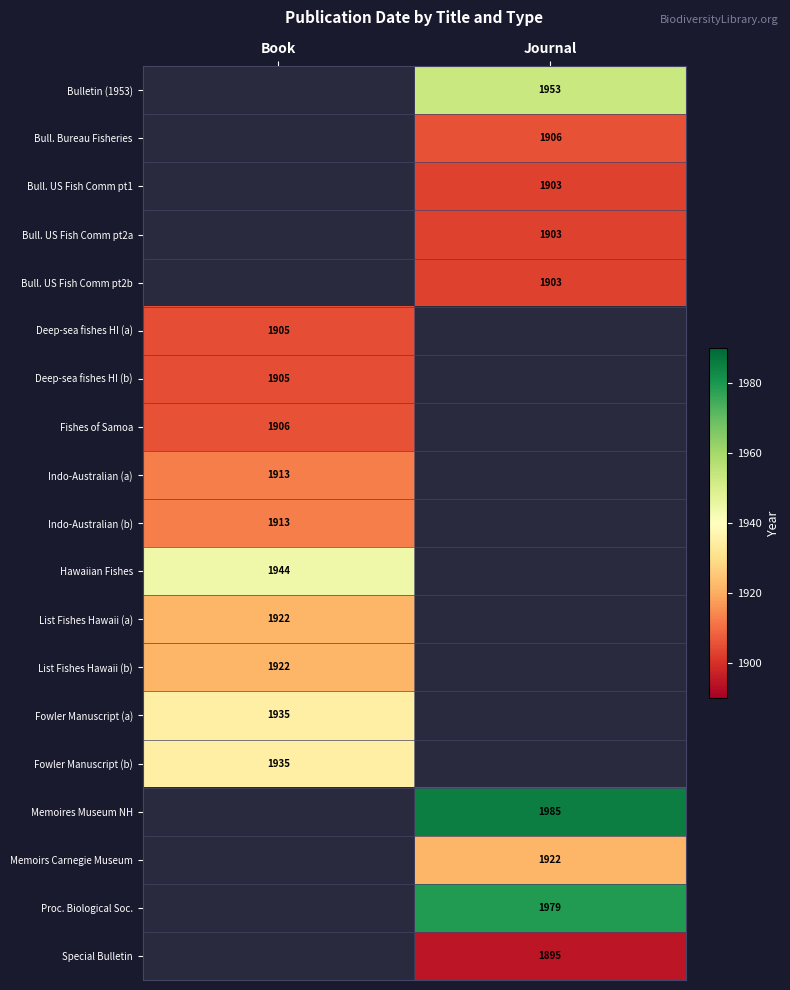

What is the maximum value shown in the chart?

1985.0